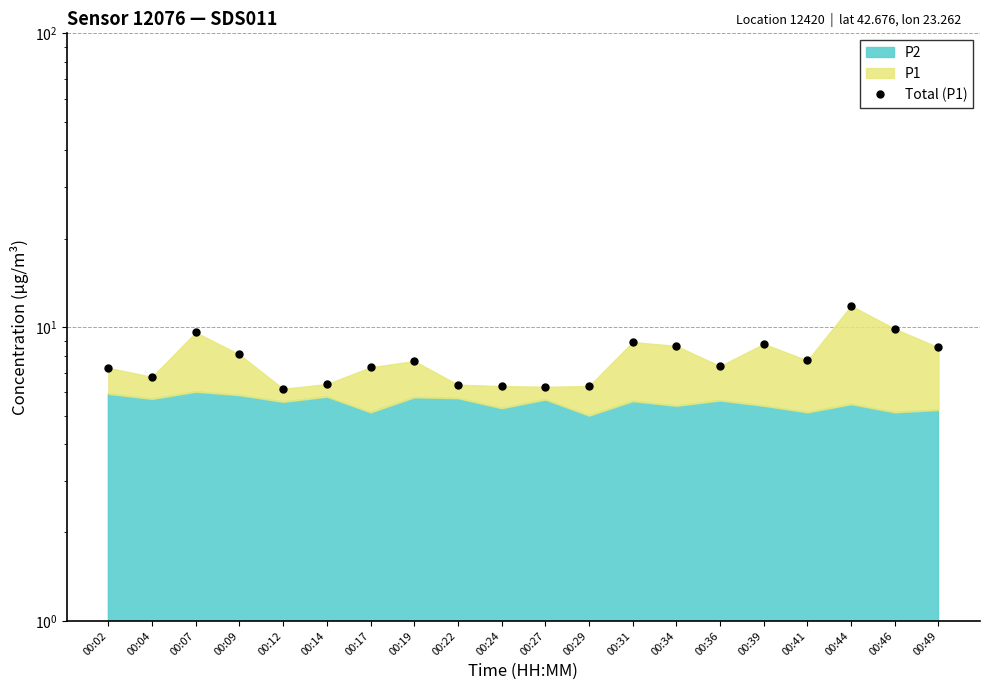

List the labels in order of value, smallest first.

00:12, 00:27, 00:24, 00:29, 00:22, 00:14, 00:04, 00:02, 00:17, 00:36, 00:19, 00:41, 00:09, 00:49, 00:34, 00:39, 00:31, 00:07, 00:46, 00:44